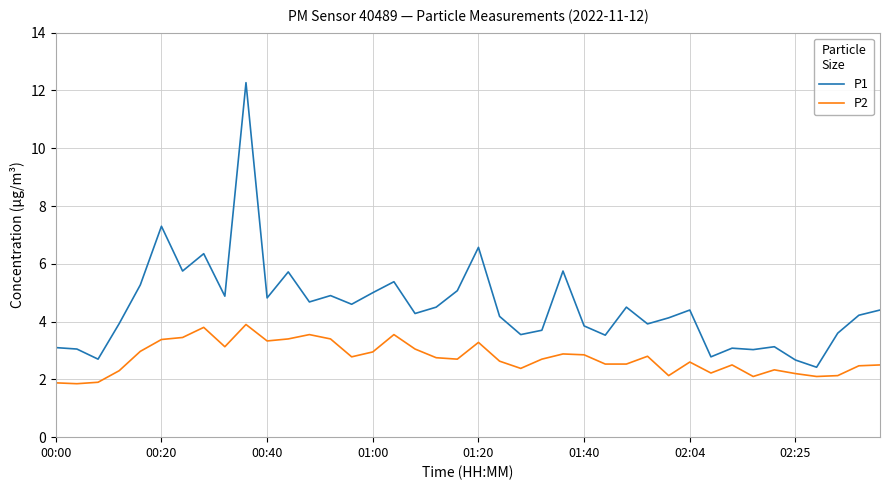

Which series has the widest spread of values?

P1